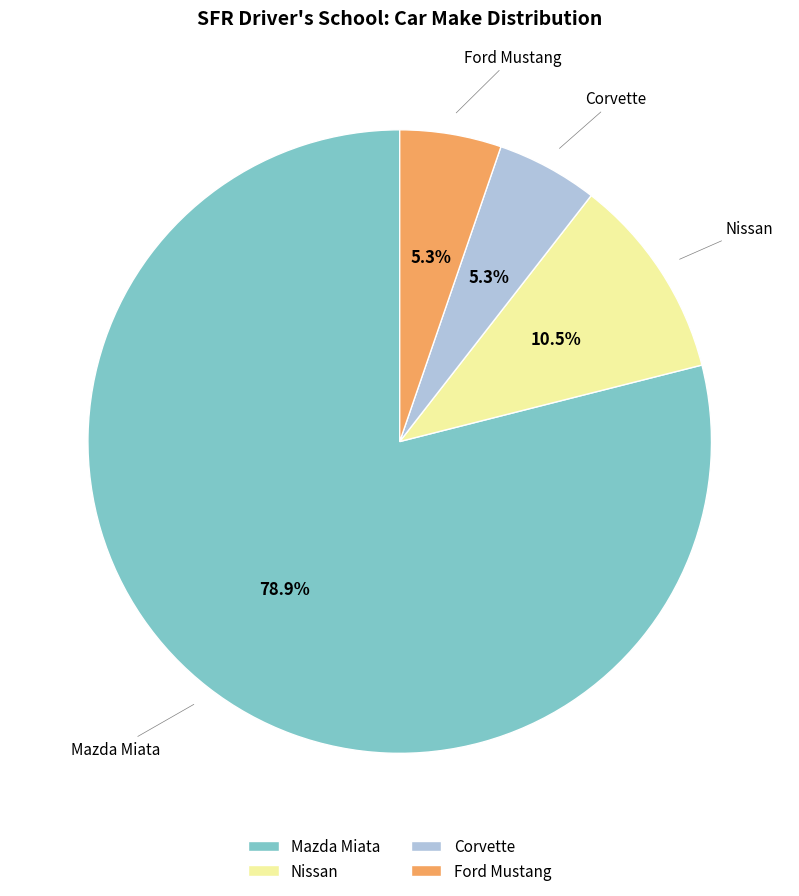

Which category has the biggest portion of the pie?

Mazda Miata